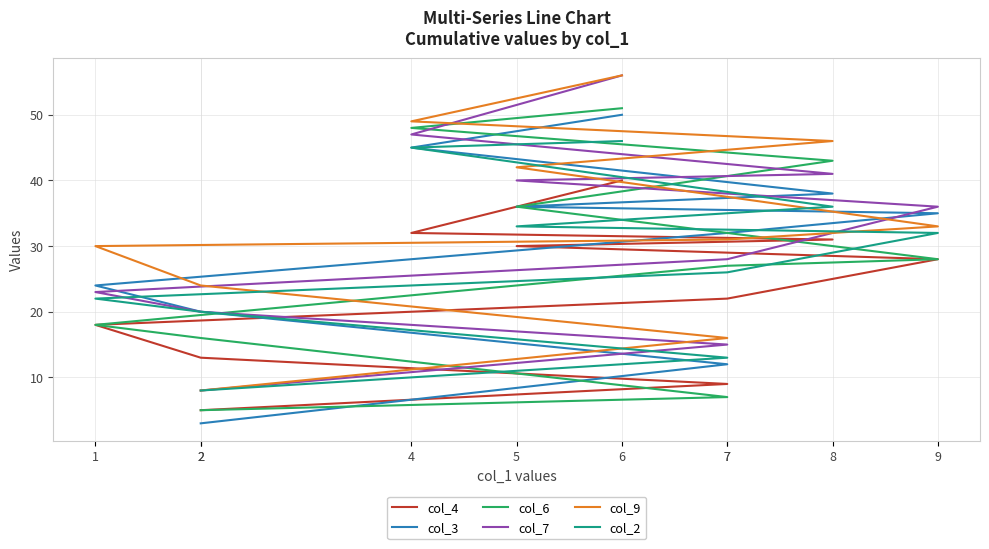

At how many categories does at least one series exceed 45?

3